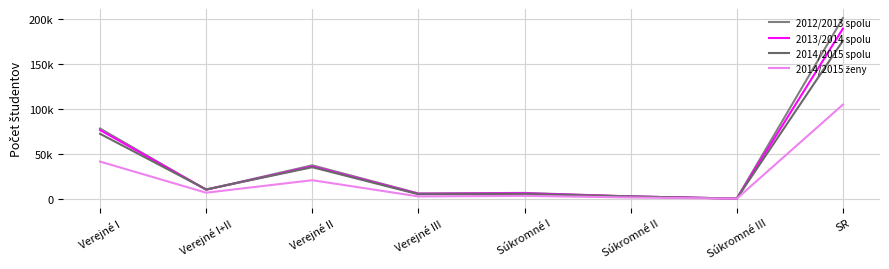

True or false: 2013/2014 spolu has more than 1 interior local peaks.

True